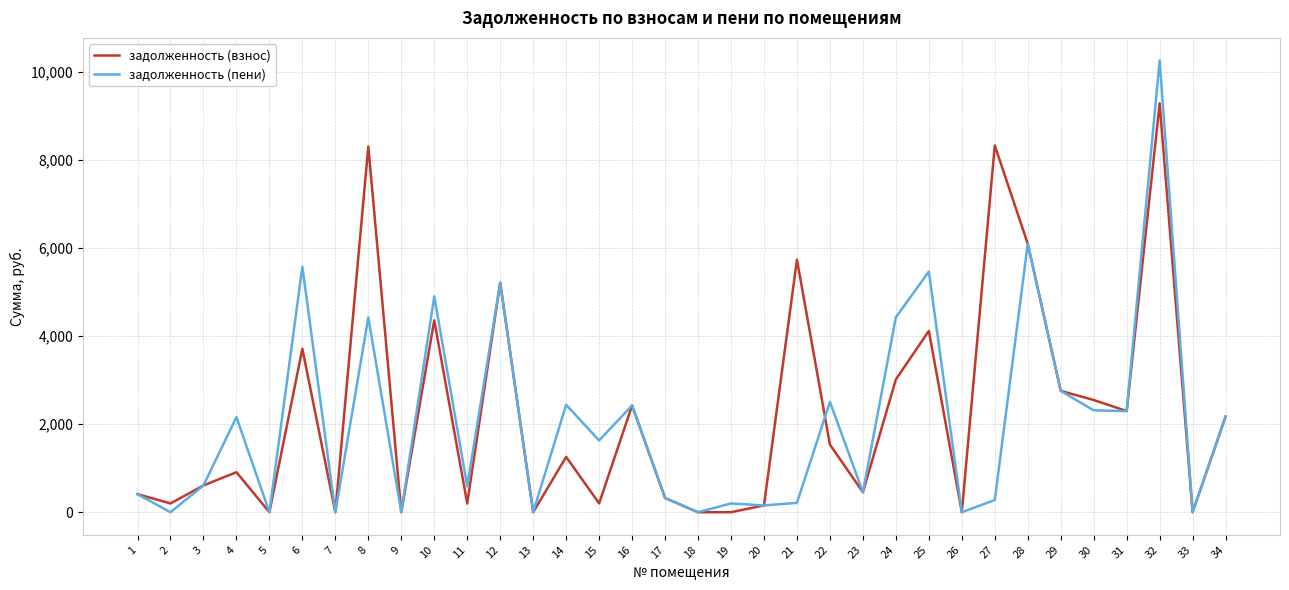

How many interior local peaks does the задолженность (пени) series have?

12